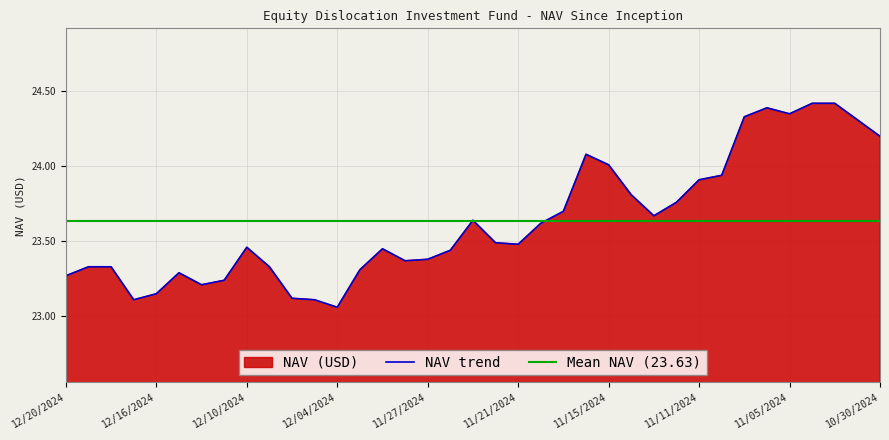

What is the value of the 13th point from the left?

23.1